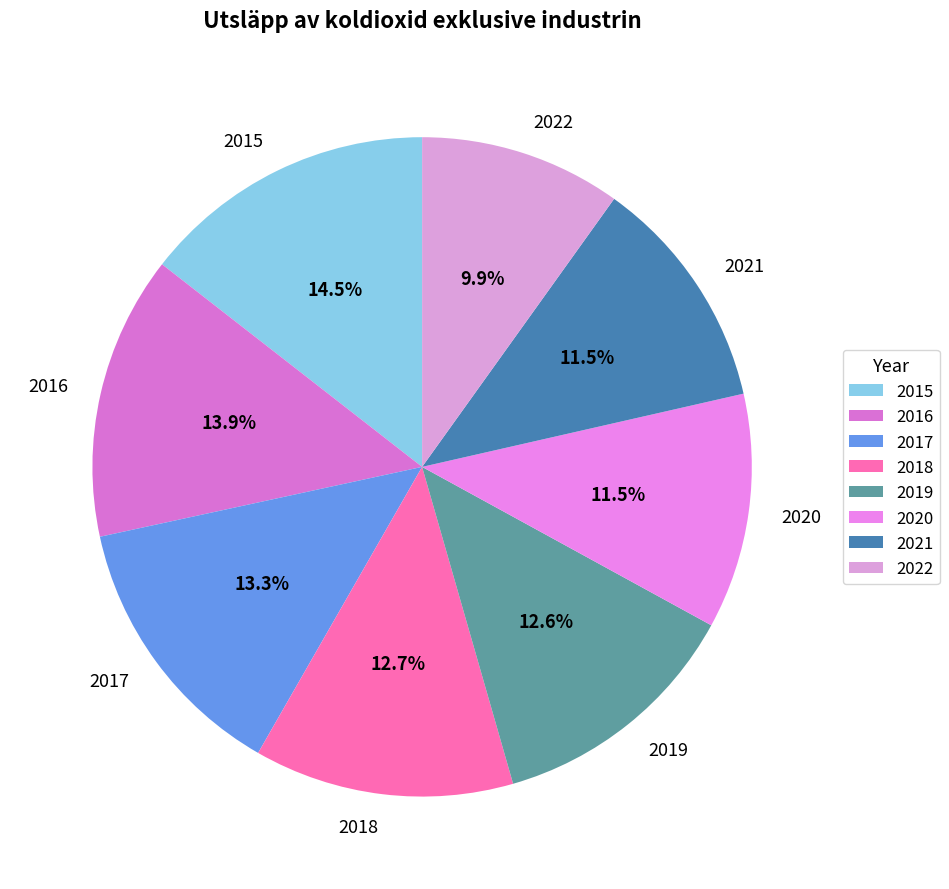

Is it true that 2019 is 19% of the pie?

False